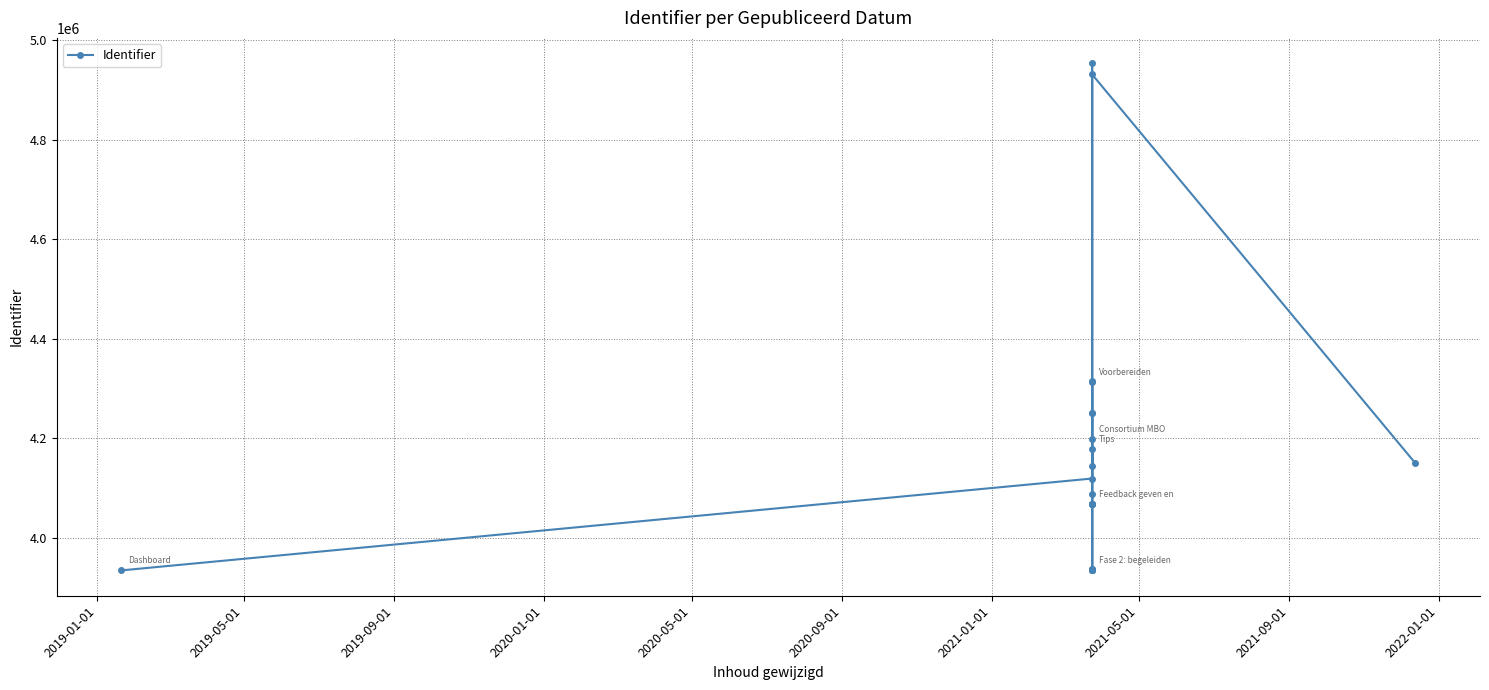

What is the sum of all values?

95710180